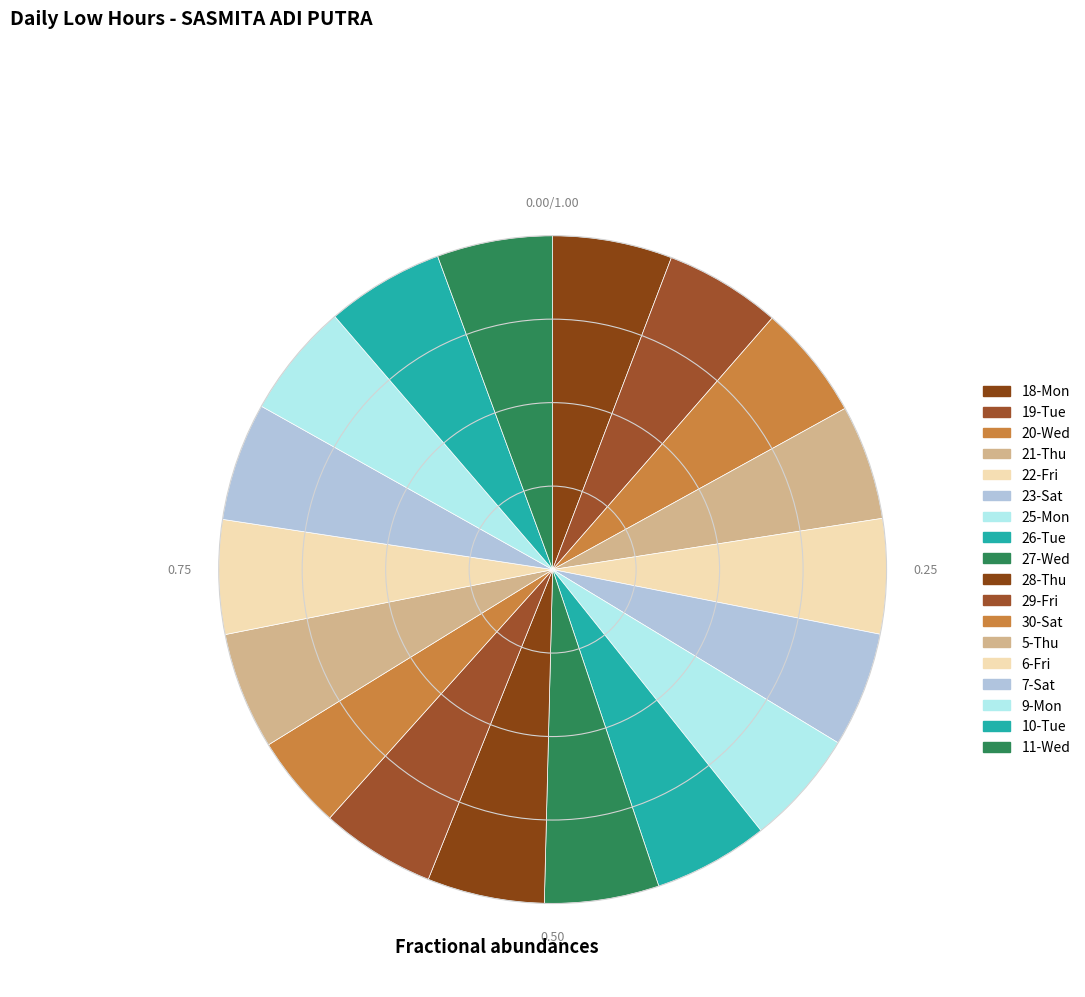

Count the number of slices in the pie.

18